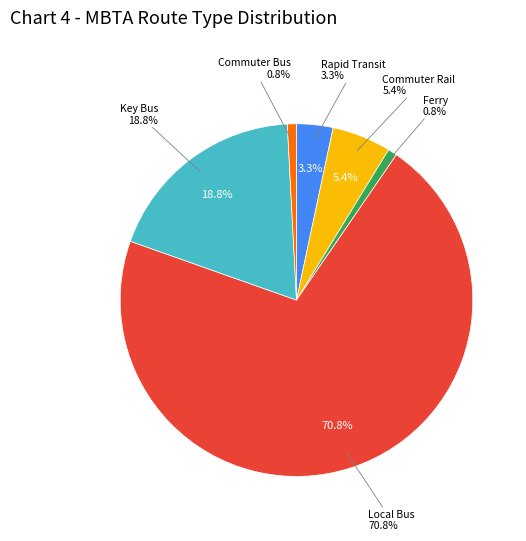

Is there any slice that represents more than half of the pie?

Yes